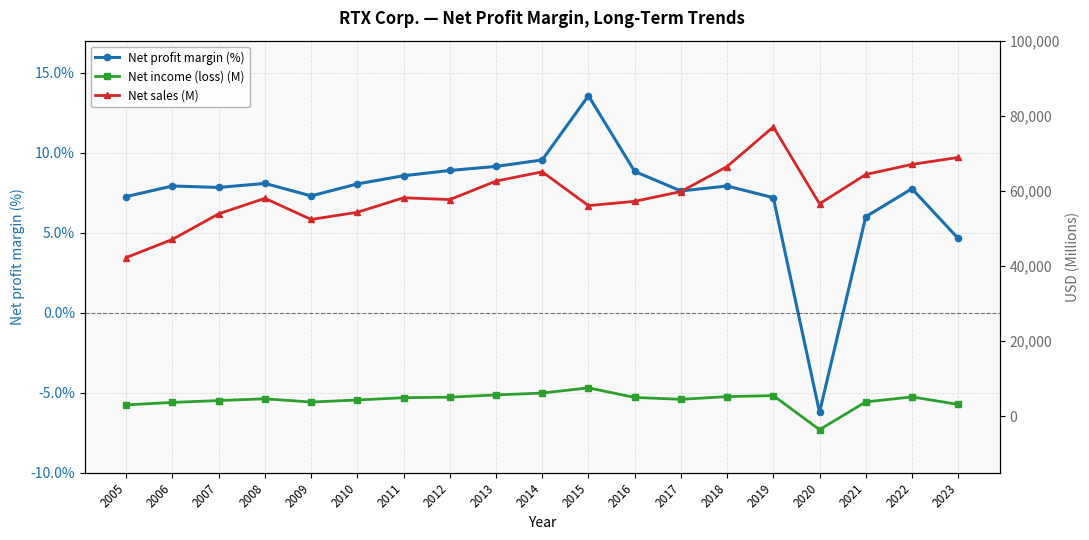

Reading left to right, list all the values displayed in this chart.

Net profit margin (%): 2005=7.3	2006=7.9	2007=7.8	2008=8.1	2009=7.3	2010=8.1	2011=8.6	2012=8.9	2013=9.1	2014=9.6	2015=13.6	2016=8.8	2017=7.6	2018=7.9	2019=7.2	2020=-6.2	2021=6.0	2022=7.8	2023=4.6
Net income (loss) (M): 2005=3069.0	2006=3732.0	2007=4224.0	2008=4689.0	2009=3829.0	2010=4373.0	2011=4979.0	2012=5130.0	2013=5721.0	2014=6220.0	2015=7608.0	2016=5055.0	2017=4552.0	2018=5269.0	2019=5537.0	2020=-3519.0	2021=3864.0	2022=5197.0	2023=3195.0
Net sales (M): 2005=42278.0	2006=47118.0	2007=53919.0	2008=58043.0	2009=52425.0	2010=54326.0	2011=58190.0	2012=57708.0	2013=62626.0	2014=65100.0	2015=56098.0	2016=57244.0	2017=59837.0	2018=66501.0	2019=77046.0	2020=56587.0	2021=64388.0	2022=67074.0	2023=68920.0